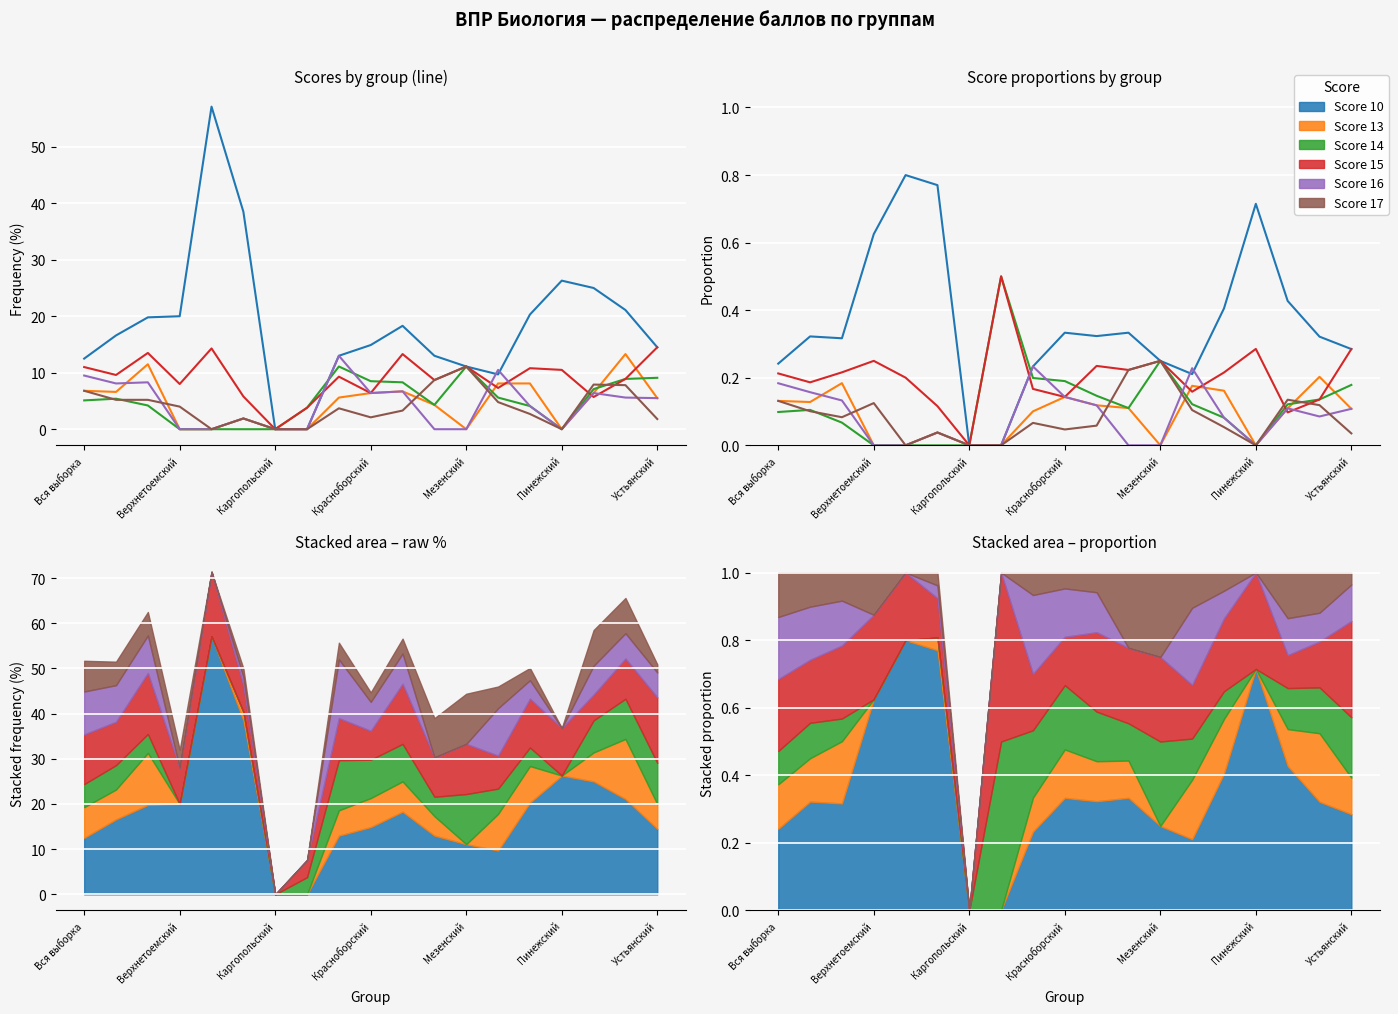

True or false: Score 14 has a value of 0.2 at 17.

False